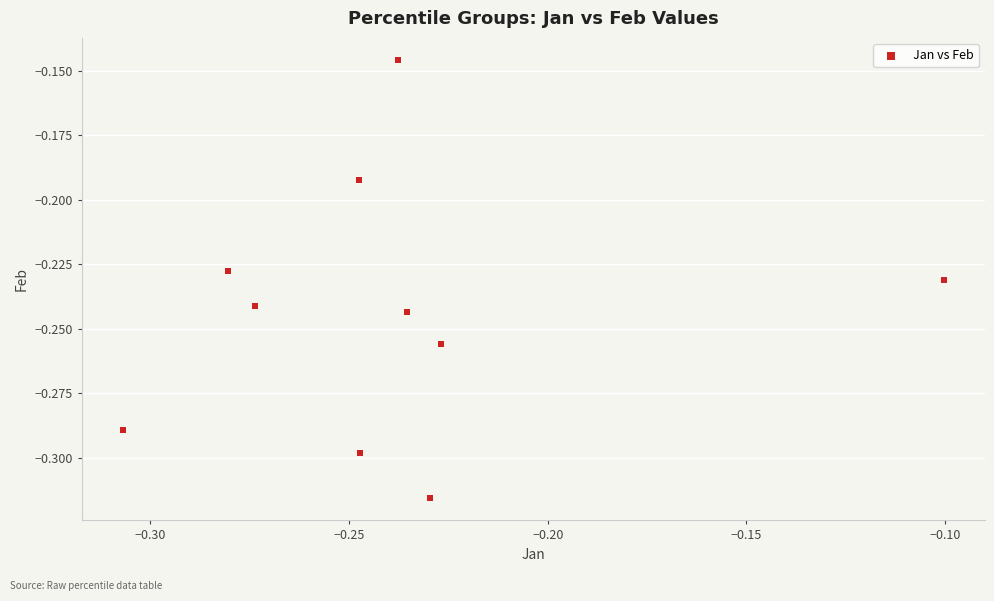

Count the number of points in this scatter plot.

10